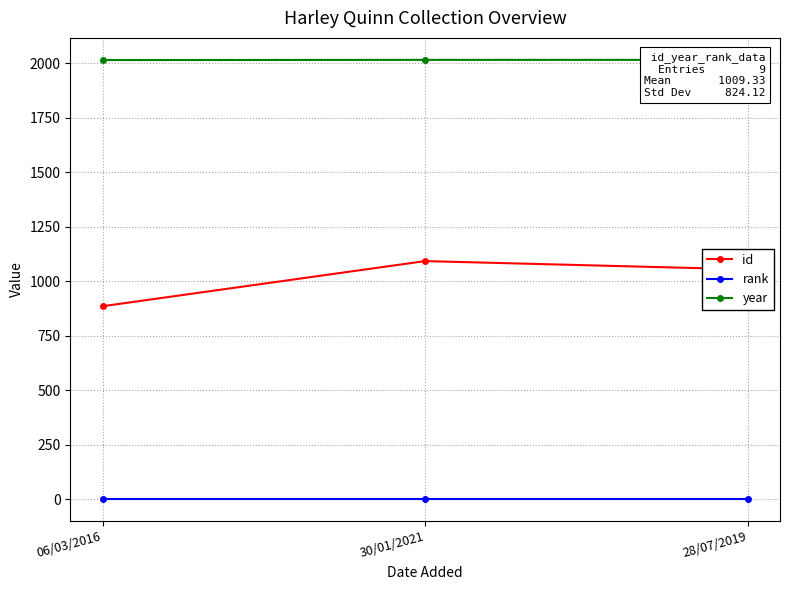

List the series in order of their peak value, highest first.

year, id, rank